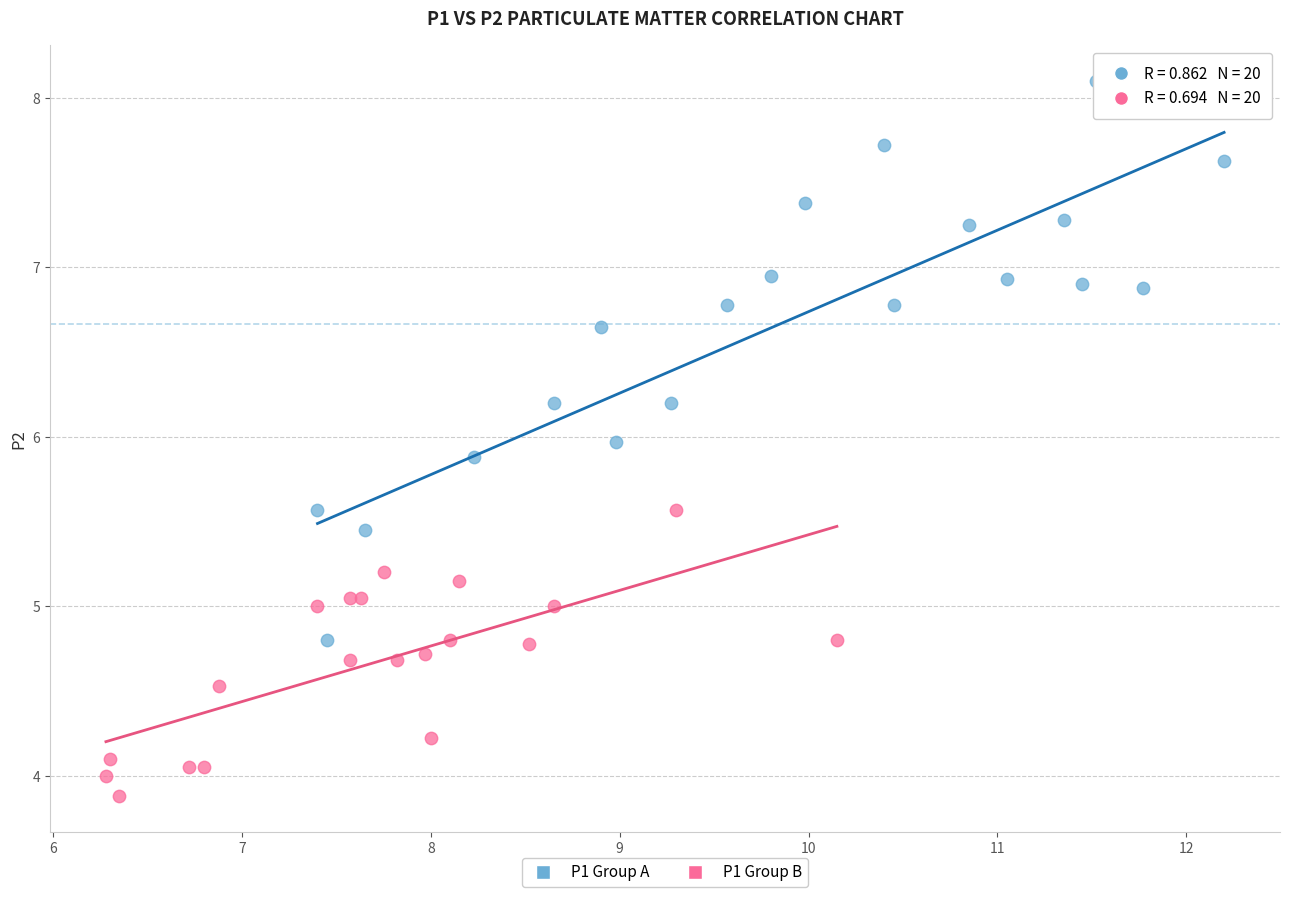

Which series has the largest Y range (max minus min)?

P1 Group A